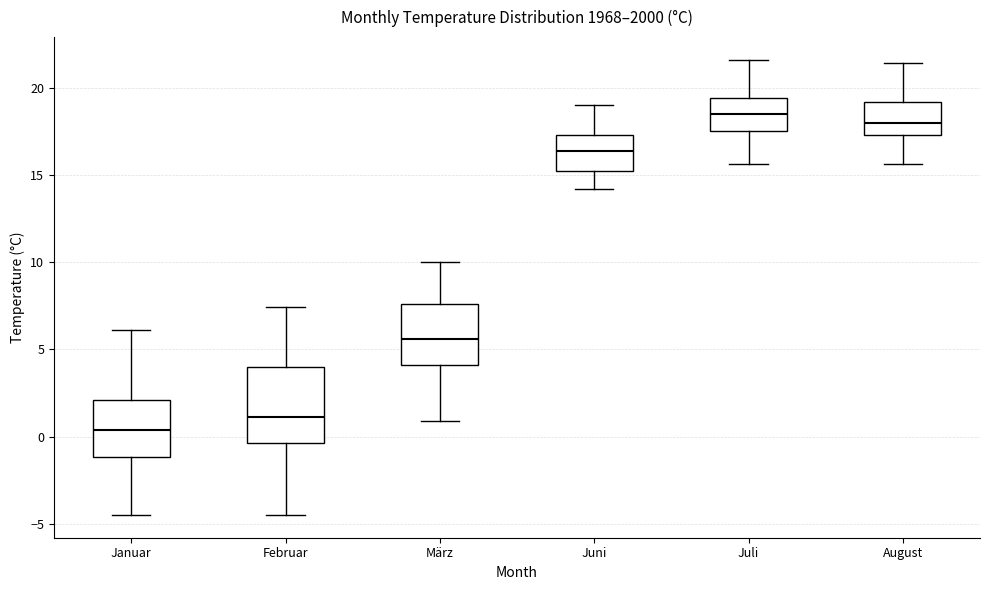

Where is the lower edge of the box for Februar on the y-axis? The values are not printed on the chart, so give them approximately, as read against the axis.

-0.5